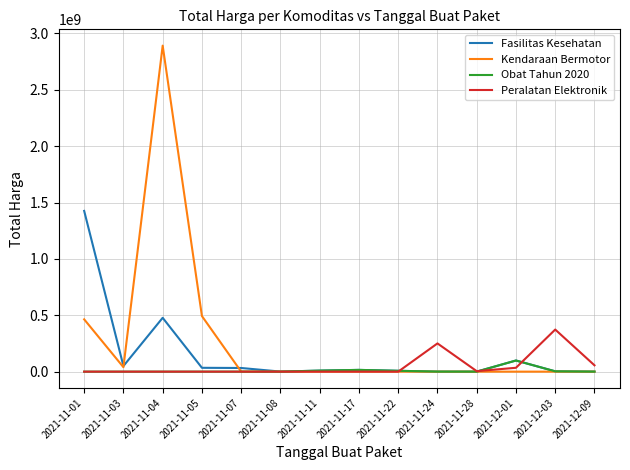

At which category is the sum across all series the highest?

2021-11-04